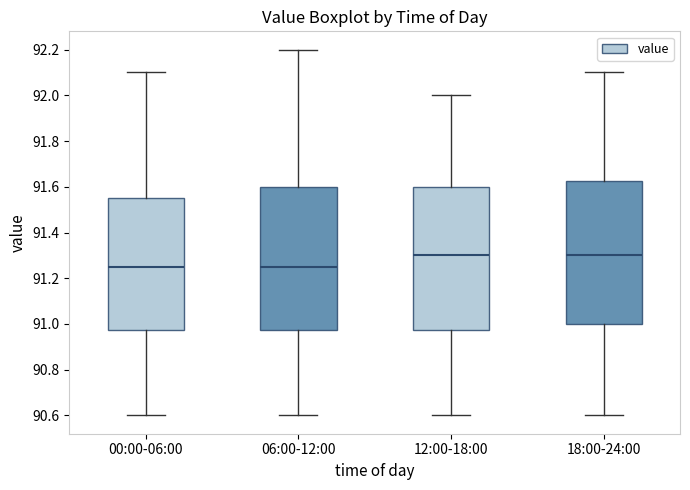

Reading left to right, transcribe this box plot: for each box, give where its median line is, the range the box spans, and where its two whiskers end, as read against the y-axis. The values are not printed on the chart, so give them approximately, as read against the axis.

00:00-06:00: median 91.26, box 90.98 to 91.56, whiskers 90.60 to 92.10
06:00-12:00: median 91.26, box 90.98 to 91.60, whiskers 90.60 to 92.20
12:00-18:00: median 91.30, box 90.98 to 91.60, whiskers 90.60 to 92.00
18:00-24:00: median 91.30, box 91.00 to 91.62, whiskers 90.60 to 92.10